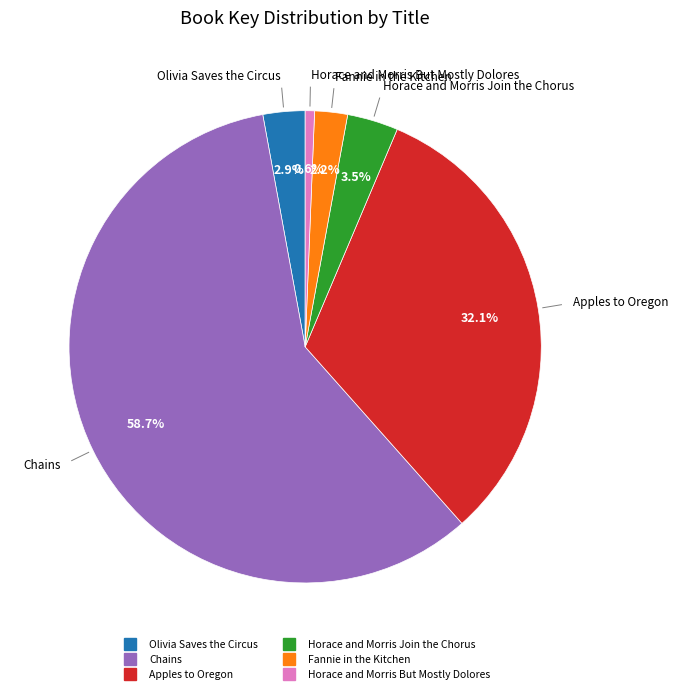

Rank the categories by value from lowest to highest.

Horace and Morris But Mostly Dolores, Fannie in the Kitchen, Olivia Saves the Circus, Horace and Morris Join the Chorus, Apples to Oregon, Chains